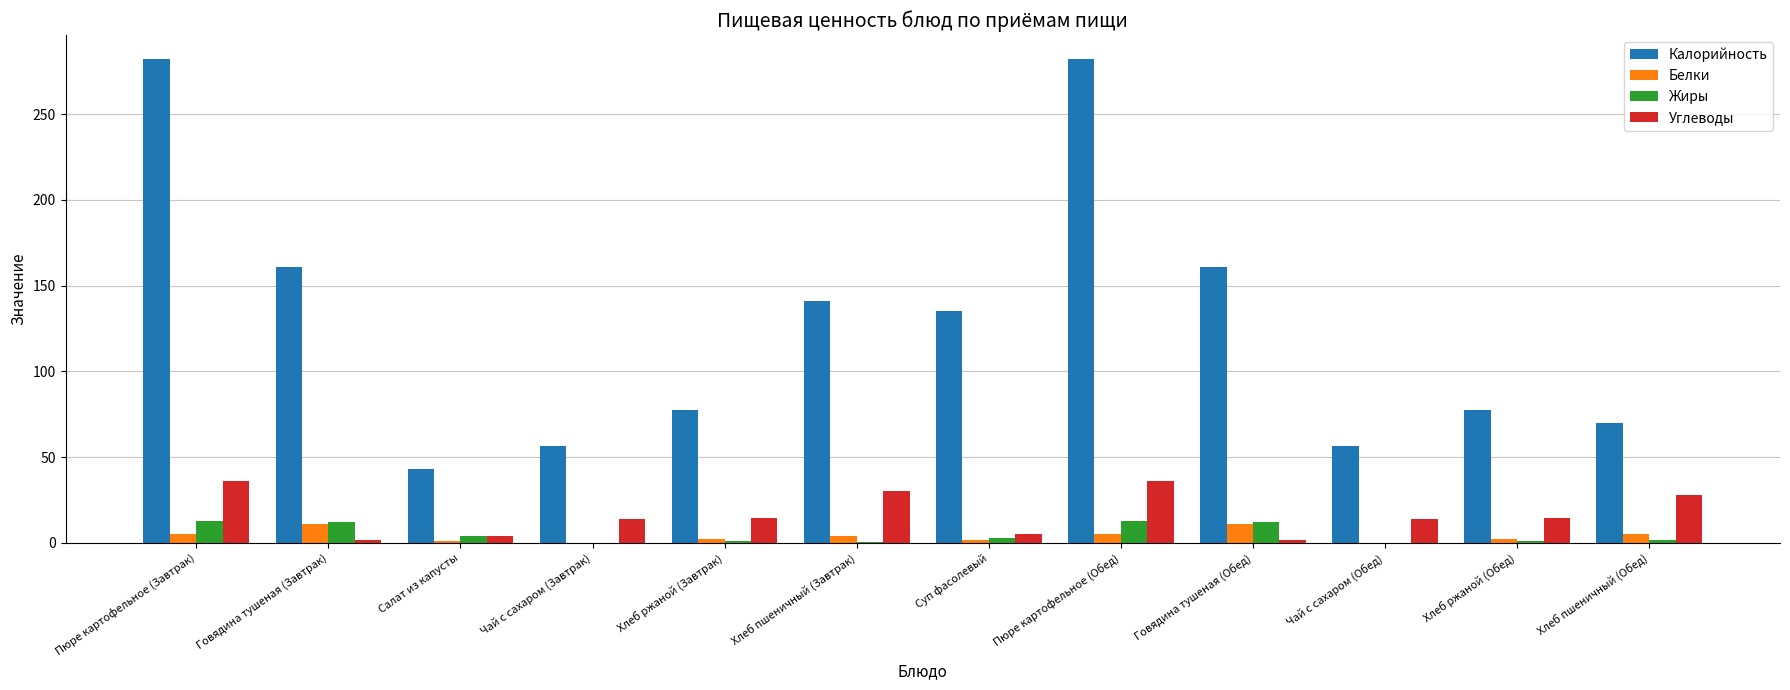

Between Говядина тушеная (Завтрак) and Хлеб ржаной (Завтрак), which series saw the biggest shift?

Калорийность